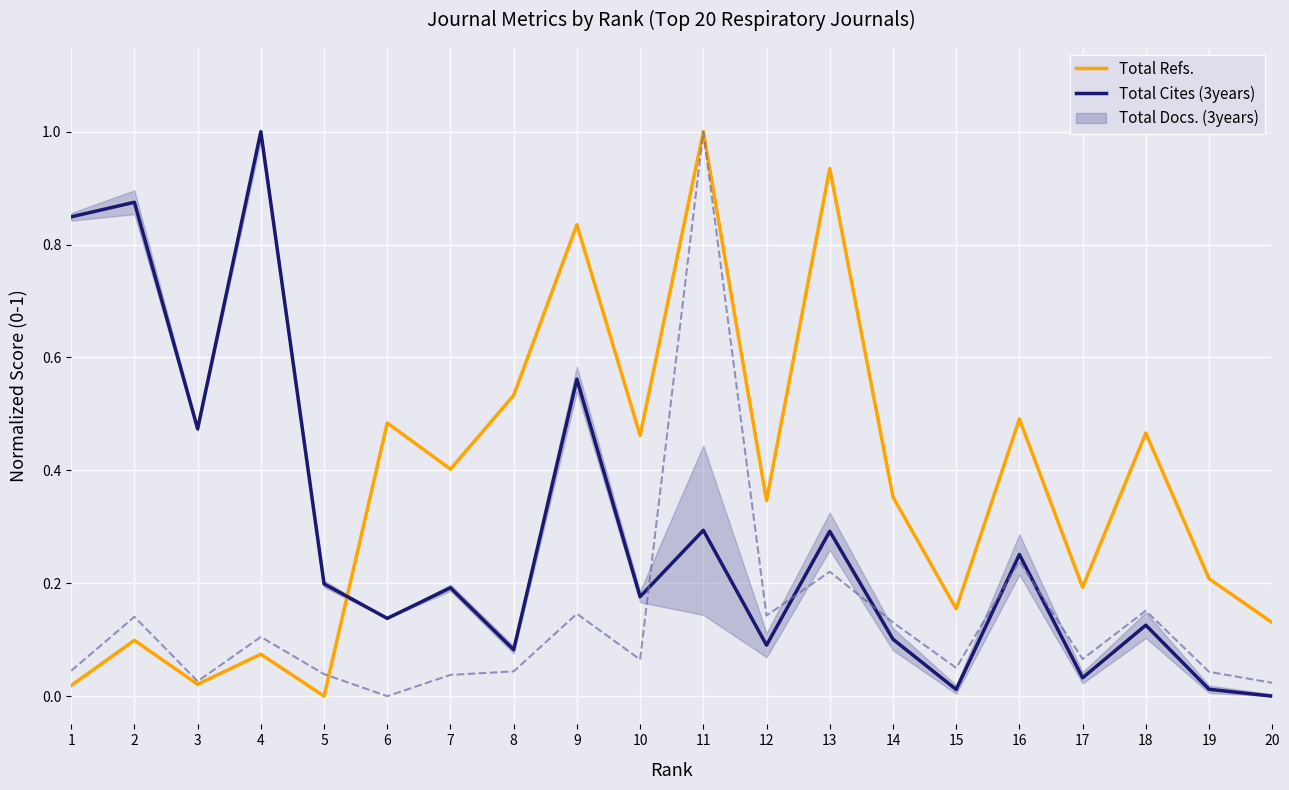

How many lines are shown in the chart?

2